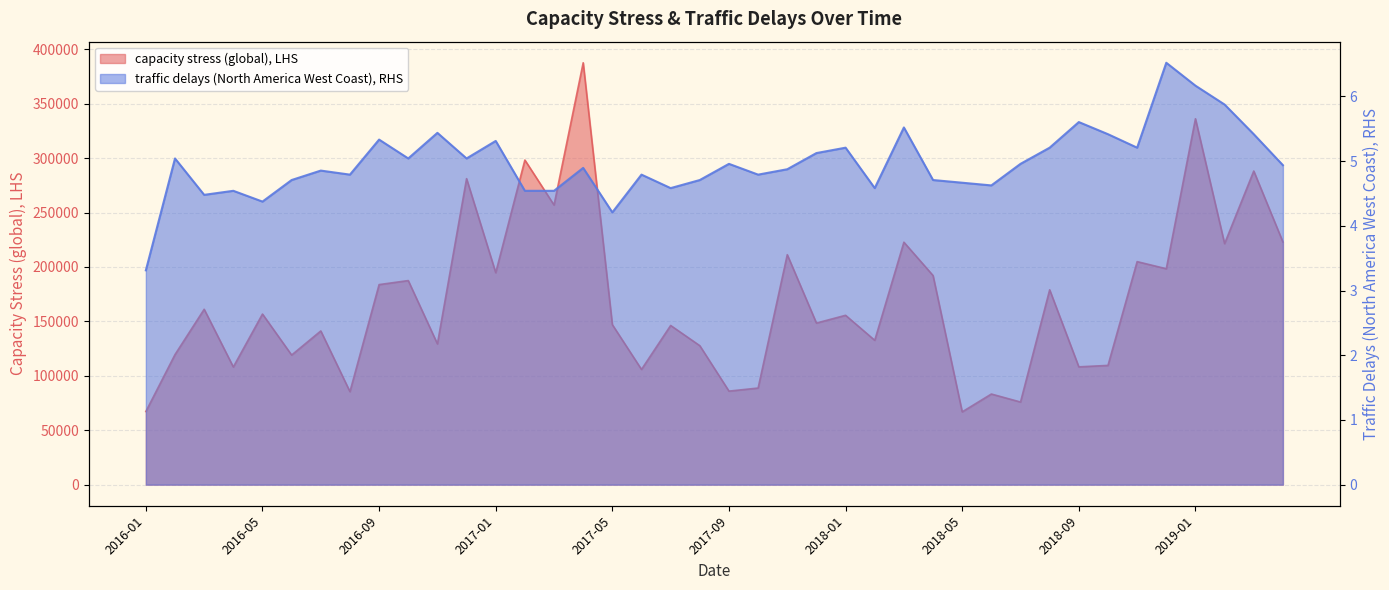

Reading left to right, extract all data points from this chart.

capacity stress (global), LHS: 2016-01=67201.6	2016-02=119544.2	2016-03=161143.9	2016-04=108127.6	2016-05=156767.6	2016-06=119089.8	2016-07=141235.7	2016-08=85457.9	2016-09=183822.1	2016-10=187519.1	2016-11=129371.2	2016-12=281181.7	2017-01=194781.9	2017-02=298269.5	2017-03=256953.3	2017-04=387656.3	2017-05=147001.0	2017-06=105876.1	2017-07=146264.5	2017-08=127687.1	2017-09=85949.1	2017-10=88768.6	2017-11=211307.3	2017-12=148480.2	2018-01=155613.5	2018-02=132629.9	2018-03=222780.3	2018-04=192141.7	2018-05=66882.3	2018-06=83273.6	2018-07=75926.8	2018-08=179054.1	2018-09=108240.7	2018-10=109578.3	2018-11=204929.3	2018-12=198397.1	2019-01=336226.7	2019-02=221479.7	2019-03=288177.6	2019-04=223011.0
traffic delays (North America West Coast), RHS: 2016-01=3.3	2016-02=5.0	2016-03=4.5	2016-04=4.5	2016-05=4.4	2016-06=4.7	2016-07=4.9	2016-08=4.8	2016-09=5.3	2016-10=5.0	2016-11=5.4	2016-12=5.0	2017-01=5.3	2017-02=4.5	2017-03=4.5	2017-04=4.9	2017-05=4.2	2017-06=4.8	2017-07=4.6	2017-08=4.7	2017-09=5.0	2017-10=4.8	2017-11=4.9	2017-12=5.1	2018-01=5.2	2018-02=4.6	2018-03=5.5	2018-04=4.7	2018-05=4.7	2018-06=4.6	2018-07=5.0	2018-08=5.2	2018-09=5.6	2018-10=5.4	2018-11=5.2	2018-12=6.5	2019-01=6.2	2019-02=5.9	2019-03=5.4	2019-04=4.9